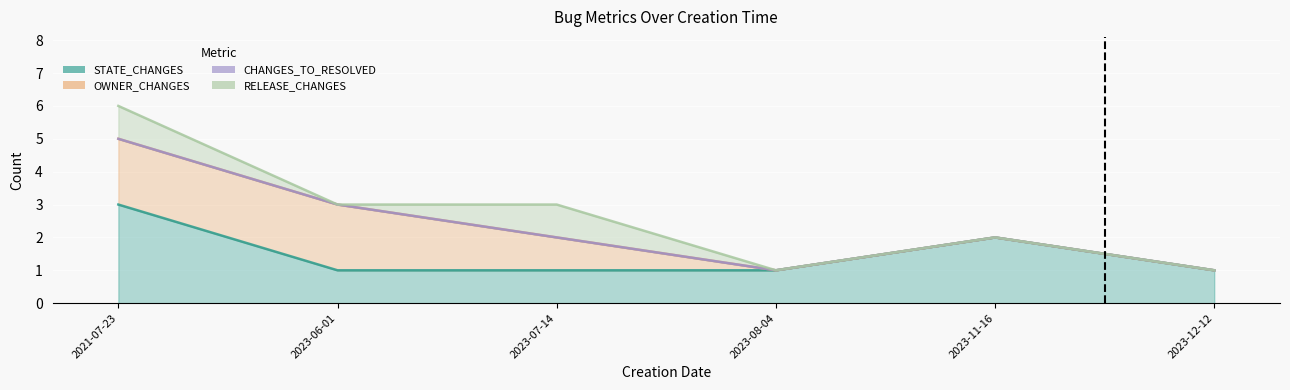

Which series has the widest spread of values?

STATE_CHANGES